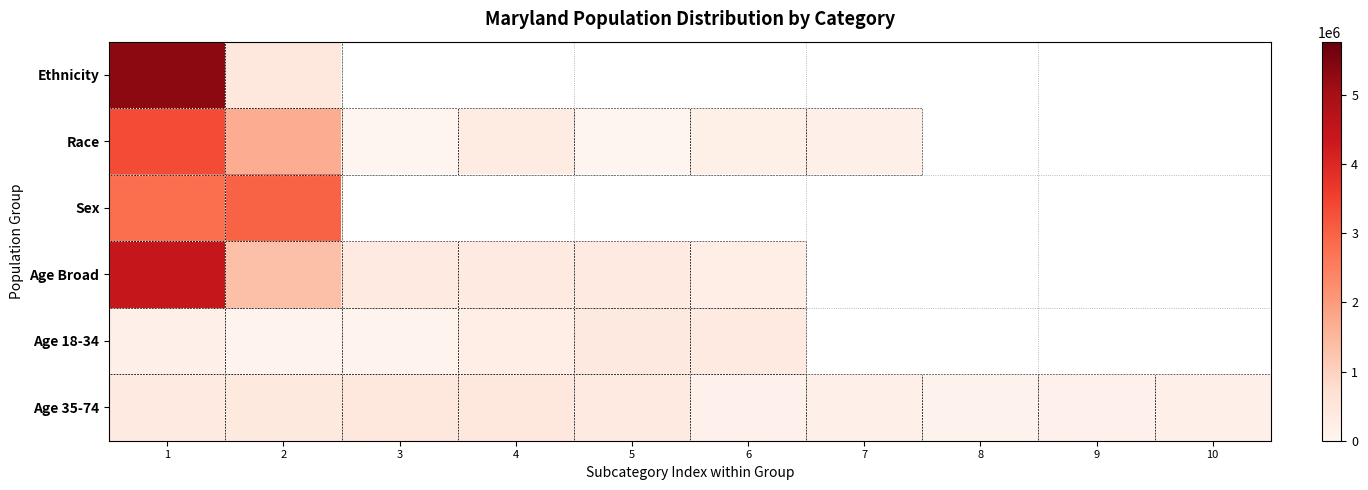

At which category does the chart reach its minimum across all series?

5